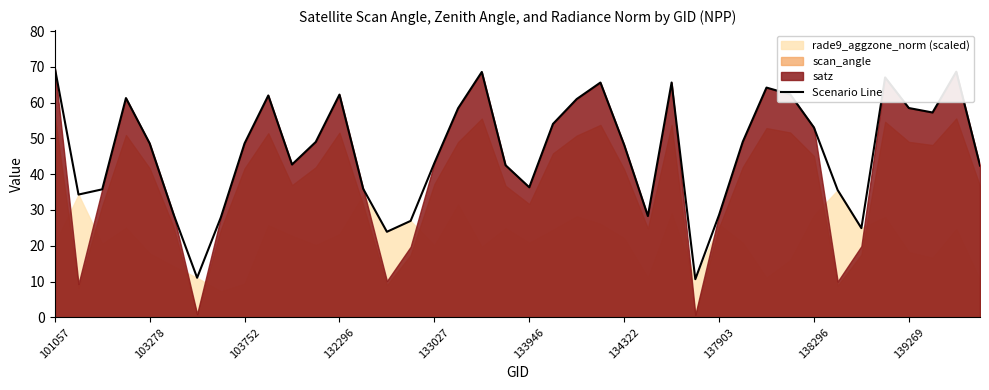

Reading right to left, what are all the values shown in this chart?

42.4	68.6	57.2	58.5	67.0	24.9	35.6	53.0	62.3	64.2	49.0	28.6	10.7	65.6	28.3	48.2	65.6	61.0	54.0	36.3	42.5	68.6	58.4	43.1	26.9	23.9	35.9	62.2	49.0	42.7	62.0	48.6	27.9	11.1	28.9	48.6	61.3	35.8	34.3	69.8